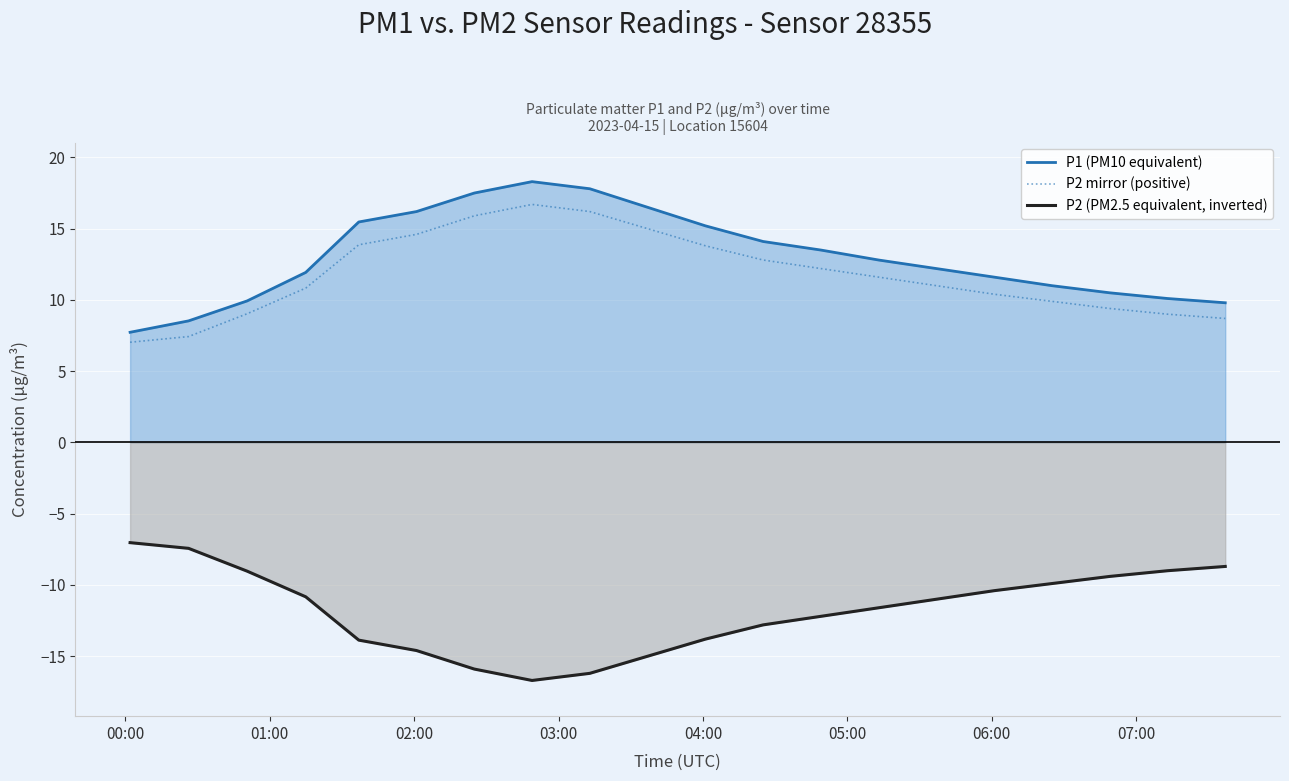

What is the difference between the maximum and minimum values in the P1 (PM10 equivalent) series?

10.6